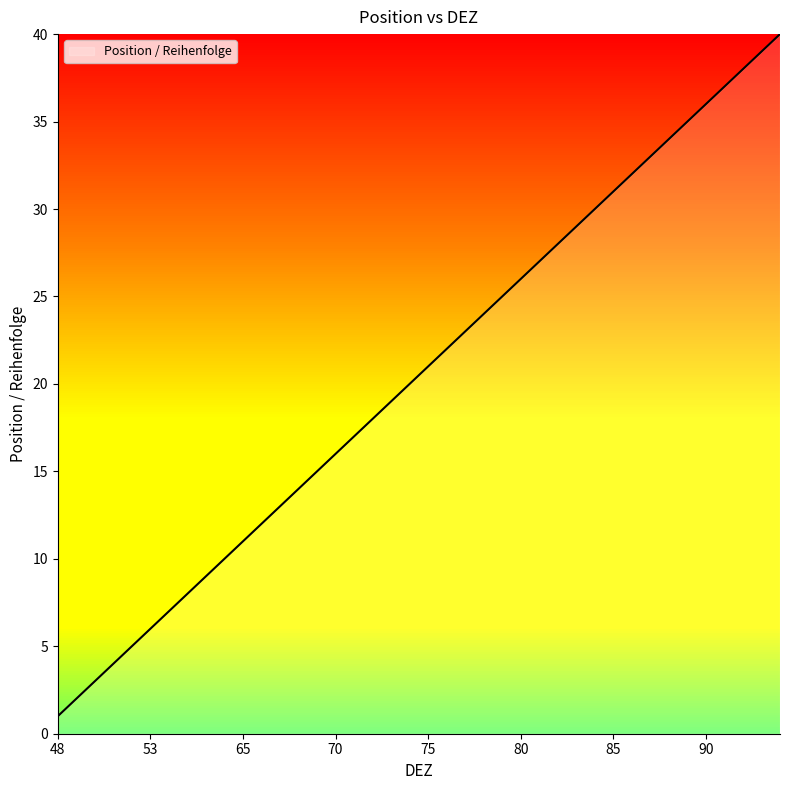

Does the chart display data point markers on the line(s)?

No